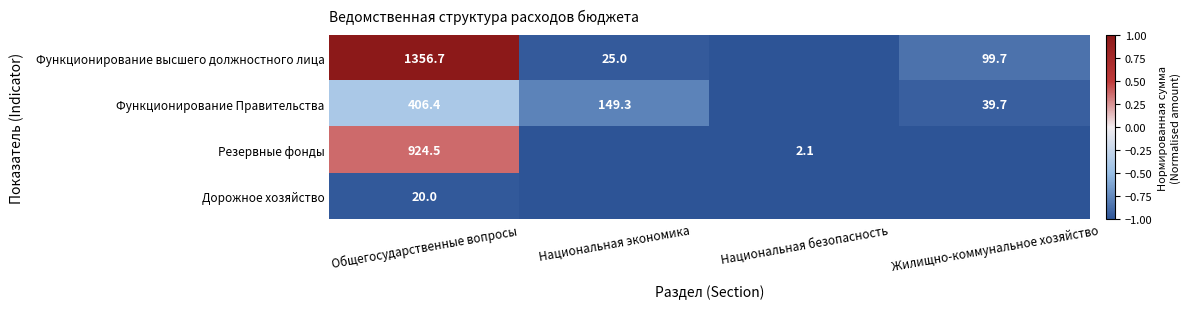

Is it true that Дорожное хозяйство equals 20.0 at Общегосударственные вопросы?

True